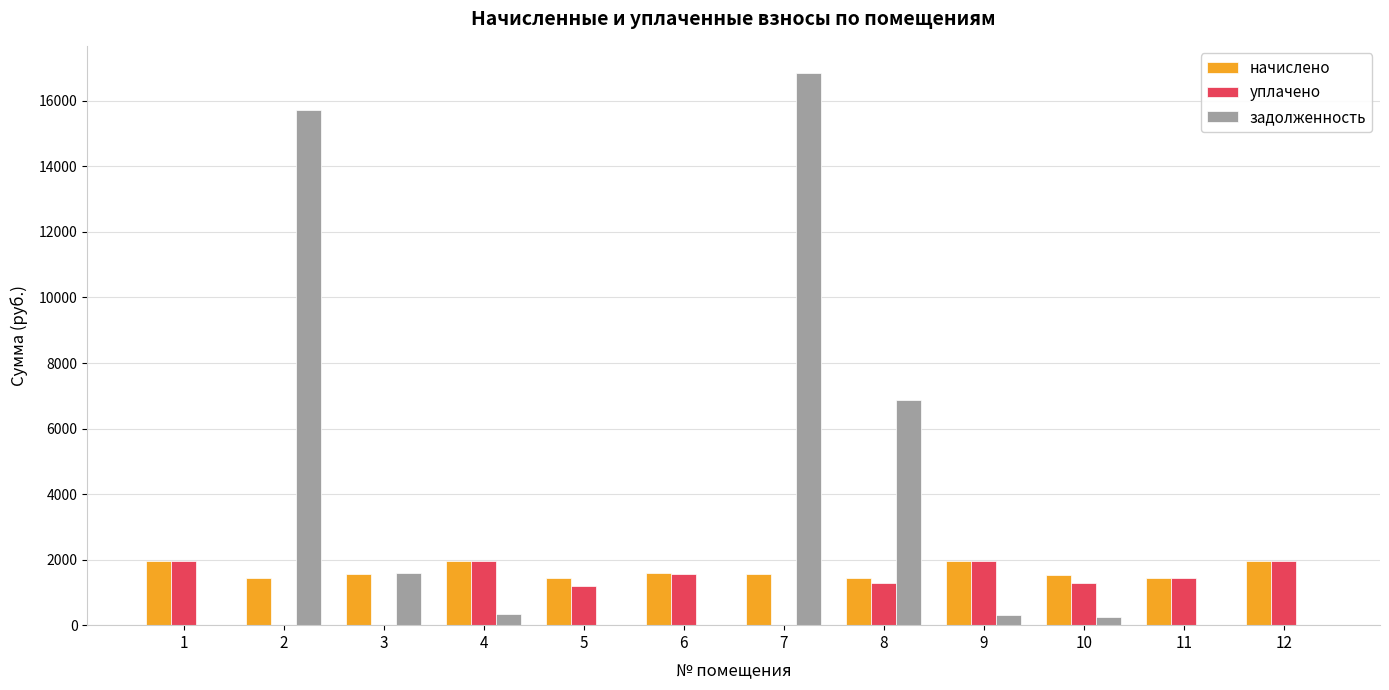

At which label does начислено first exceed 1548?

1